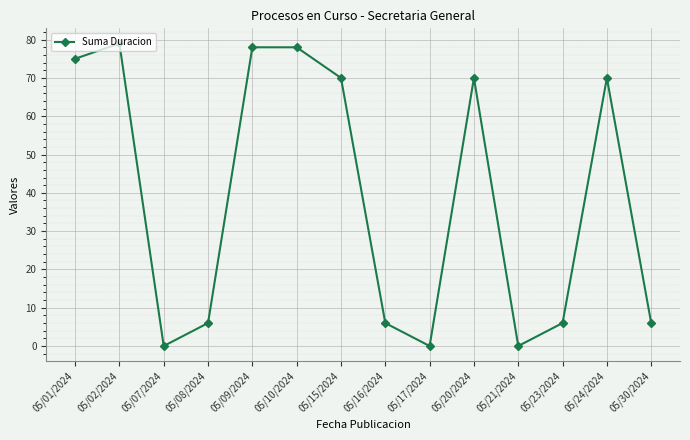

Where is the first local maximum?

05/02/2024